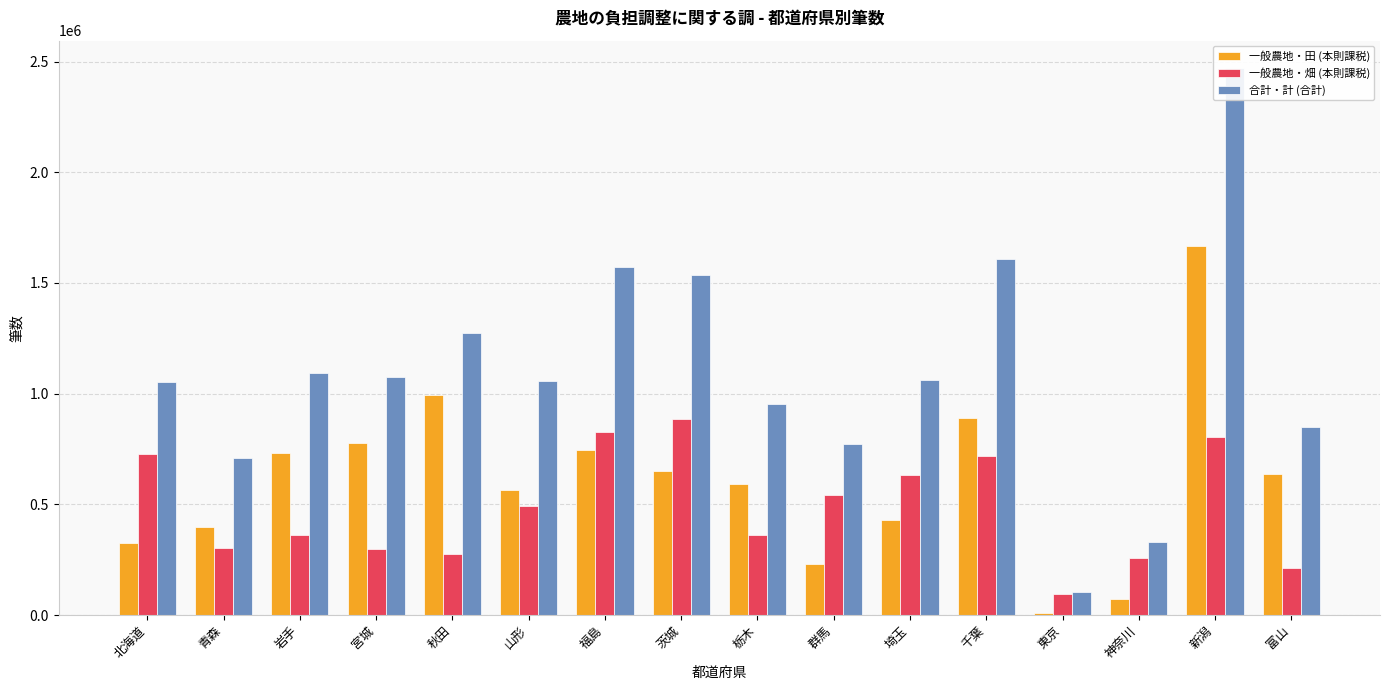

Does the chart contain stacked bars?

No